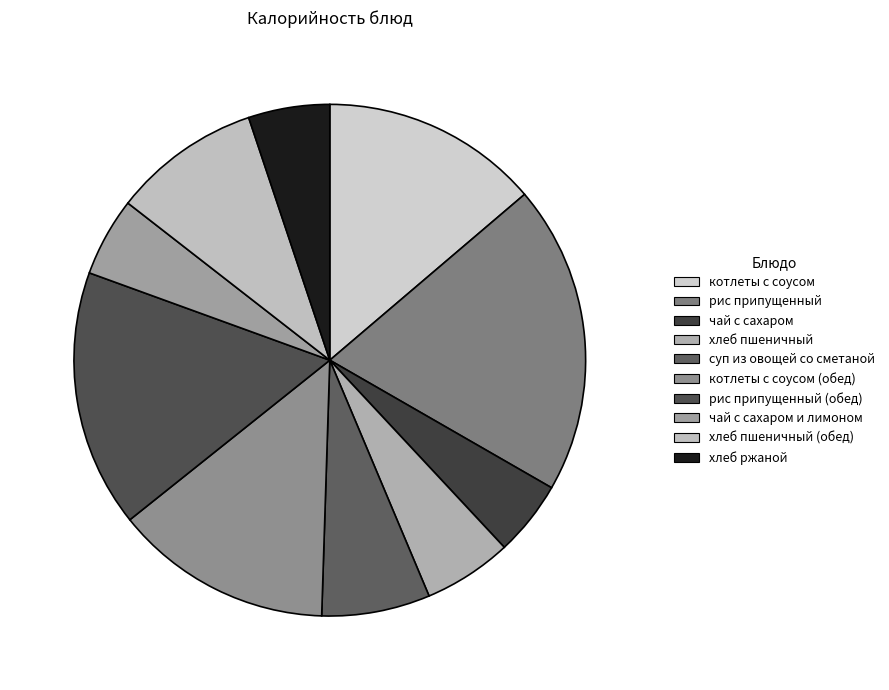

How many slices are in this pie chart?

10